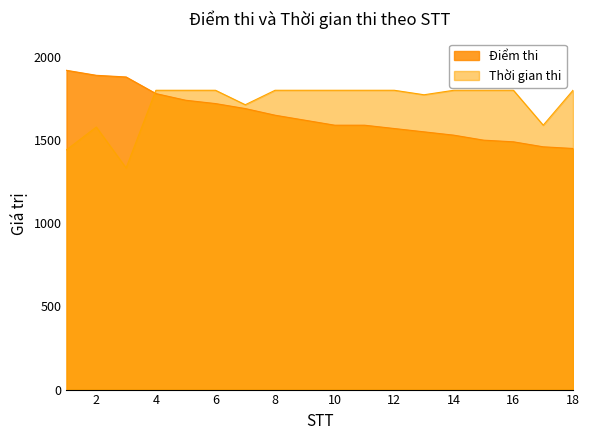

Reading right to left, transcribe all the data shown in this chart.

Điểm thi: 18=1450	17=1460	16=1490	15=1500	14=1530	13=1550	12=1570	11=1590	10=1590	9=1620	8=1650	7=1690	6=1720	5=1740	4=1780	3=1880	2=1890	1=1920
Thời gian thi: 18=1800	17=1590	16=1800	15=1800	14=1800	13=1773	12=1800	11=1800	10=1800	9=1800	8=1800	7=1713	6=1800	5=1800	4=1800	3=1333	2=1579	1=1442